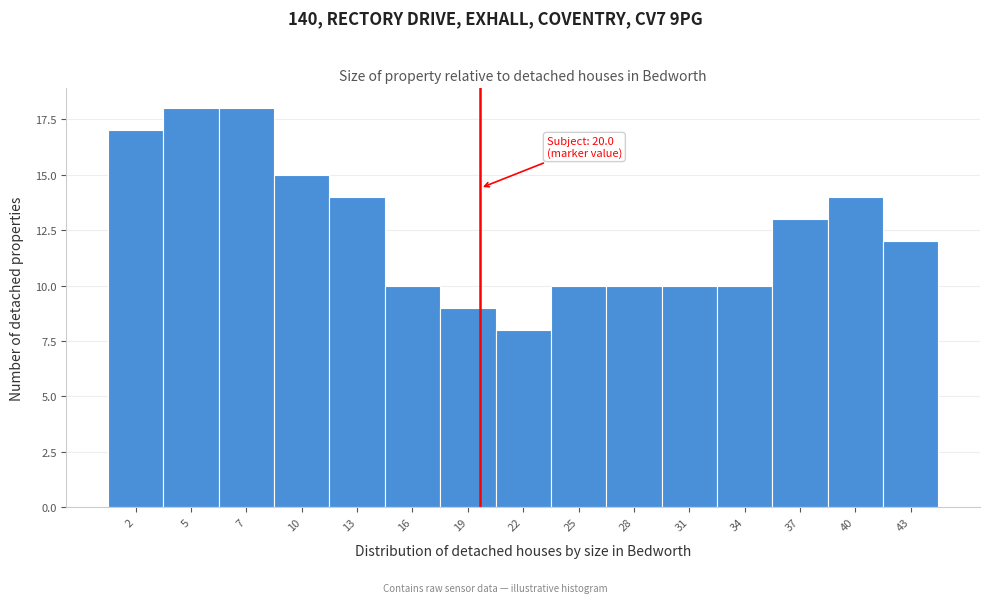

Reading left to right, what are all the values shown in this chart?

2=17	5=18	7=18	10=15	13=14	16=10	19=9	22=8	25=10	28=10	31=10	34=10	37=13	40=14	43=12